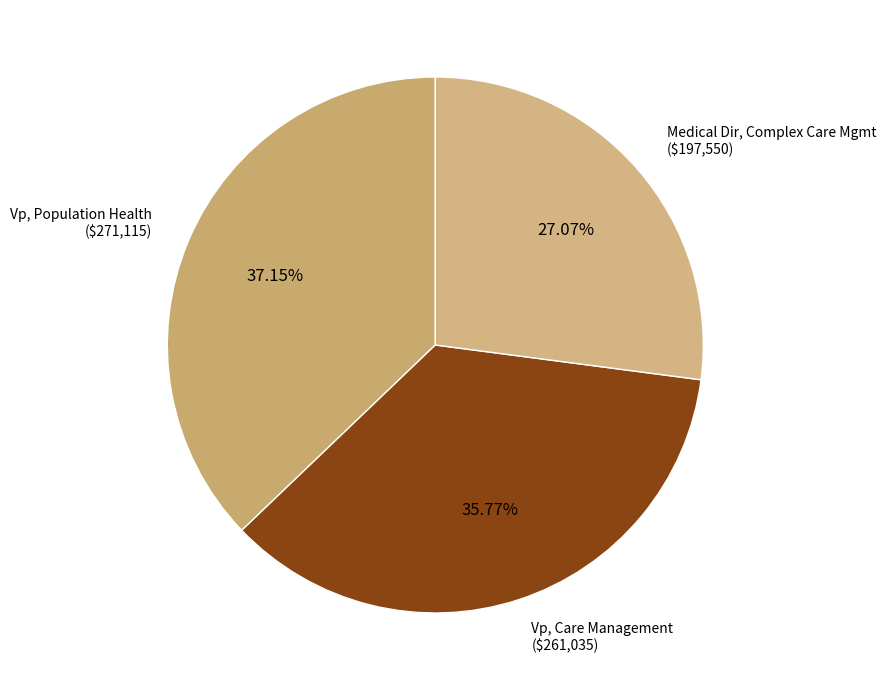

Which category has the smallest portion of the pie?

Medical Dir, Complex Care Mgmt